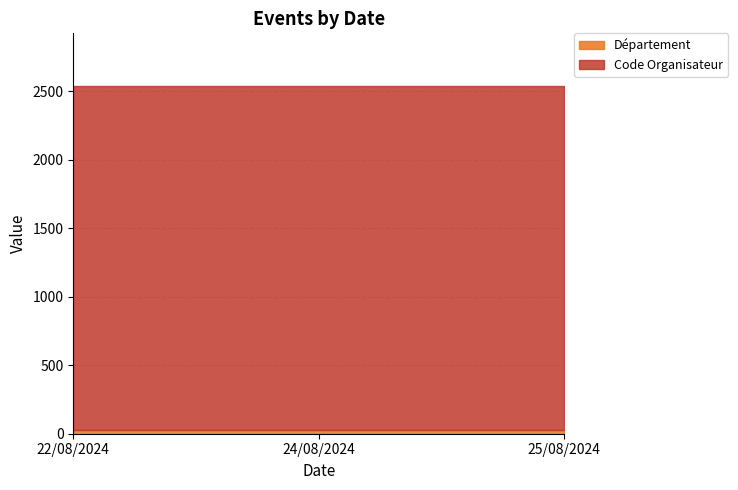

What is the spread (max minus min) of values at 22/08/2024?

2492